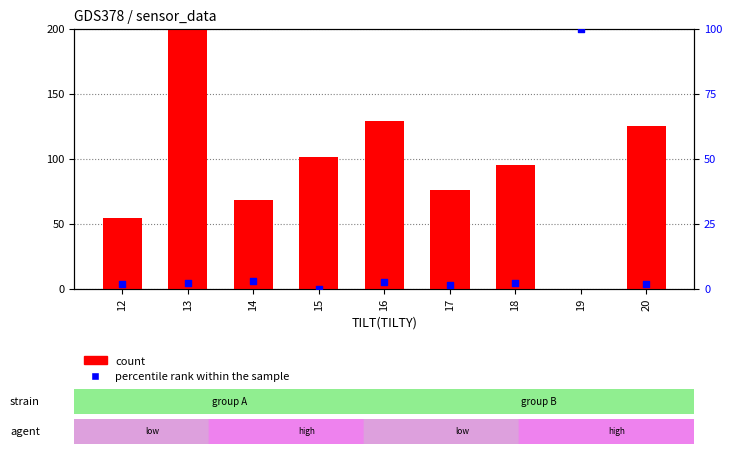

Is the value of percentile rank within the sample at 16 greater than the value of count at 16?

No